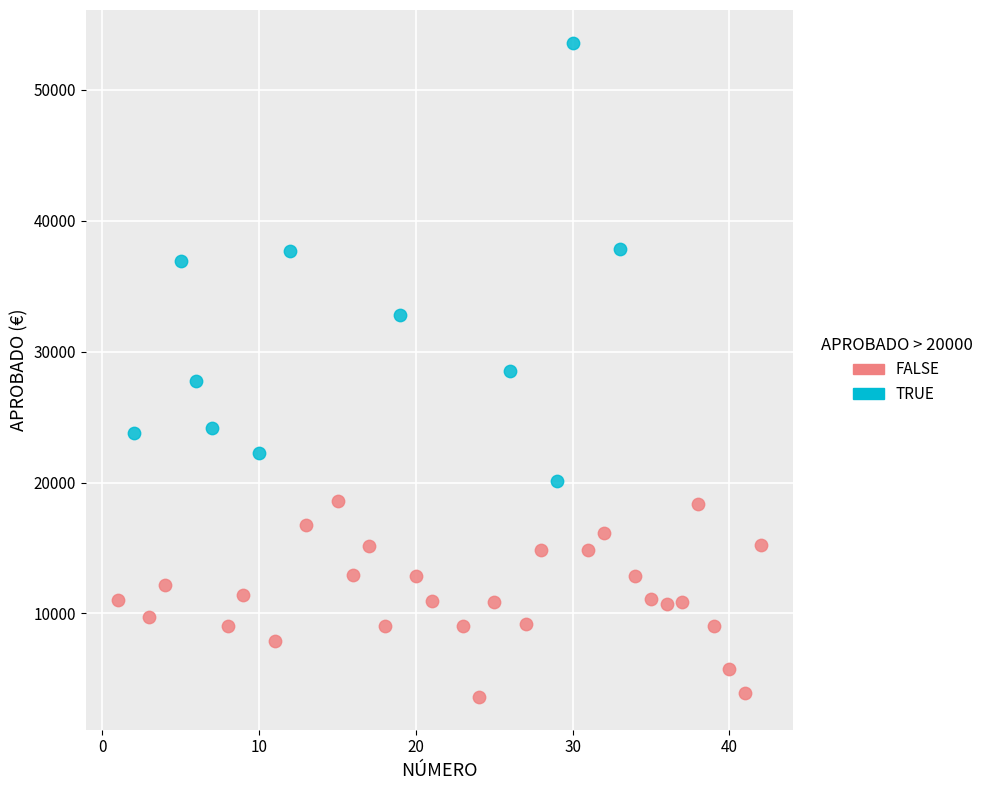

What are all the series names shown in the legend?

FALSE, TRUE